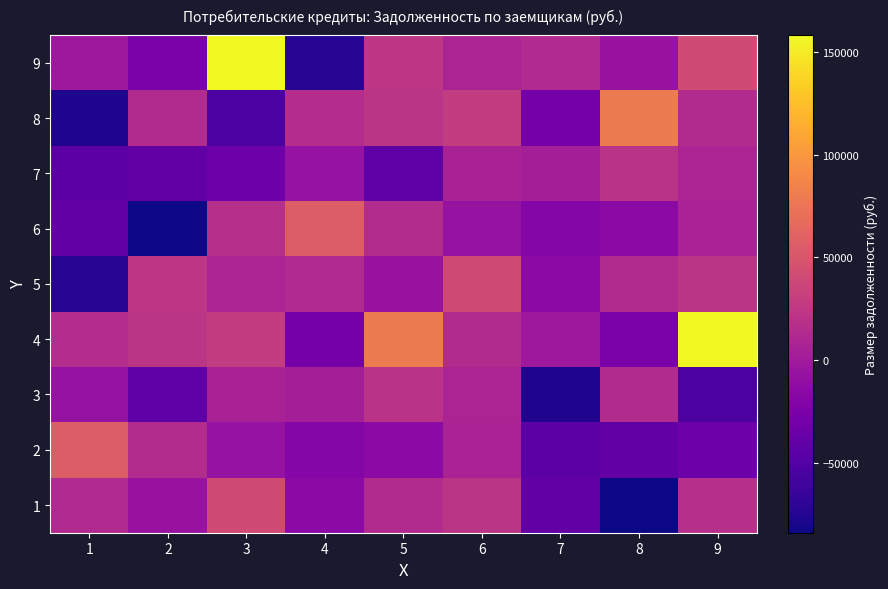

Reading left to right, transcribe all the data shown in this chart.

1: 1=13092.7	2=-5536.2	3=41595.4	4=-14599.6	5=13545.0	6=21958.7	7=-40126.3	8=-84040.1	9=17804.5
2: 1=55574.9	2=15025.6	3=-6627.8	4=-18281.0	5=-13200.7	6=7460.4	7=-43490.5	8=-39909.9	9=-33534.2
3: 1=-7077.9	2=-42734.6	3=6246.6	4=3482.2	5=20333.7	6=8240.1	7=-76936.7	8=13869.7	9=-53505.9
4: 1=15656.0	2=22679.3	3=27631.3	4=-28635.5	5=78883.5	6=13813.6	7=-2676.1	8=-26310.8	9=158150.4
5: 1=-73290.1	2=23033.6	3=7860.6	4=13092.7	5=-5536.2	6=41595.4	7=-14599.6	8=13545.0	9=21958.7
6: 1=-40126.3	2=-84040.1	3=17804.5	4=55574.9	5=15025.6	6=-6627.8	7=-18281.0	8=-13200.7	9=7460.4
7: 1=-43490.5	2=-39909.9	3=-33534.2	4=-7077.9	5=-42734.6	6=6246.6	7=3482.2	8=20333.7	9=8240.1
8: 1=-76936.7	2=13869.7	3=-53505.9	4=15656.0	5=22679.3	6=27631.3	7=-28635.5	8=78883.5	9=13813.6
9: 1=-2676.1	2=-26310.8	3=158150.4	4=-73290.1	5=23033.6	6=7860.6	7=13092.7	8=-5536.2	9=41595.4